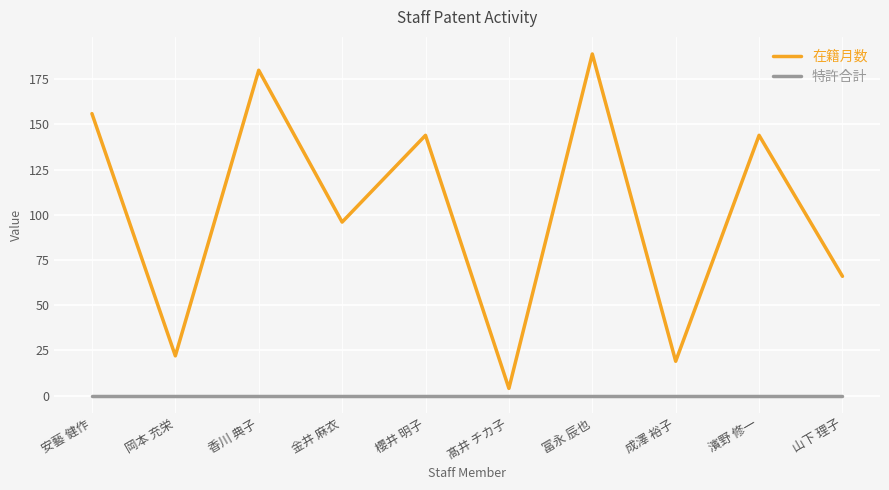

Which series has the widest spread of values?

在籍月数